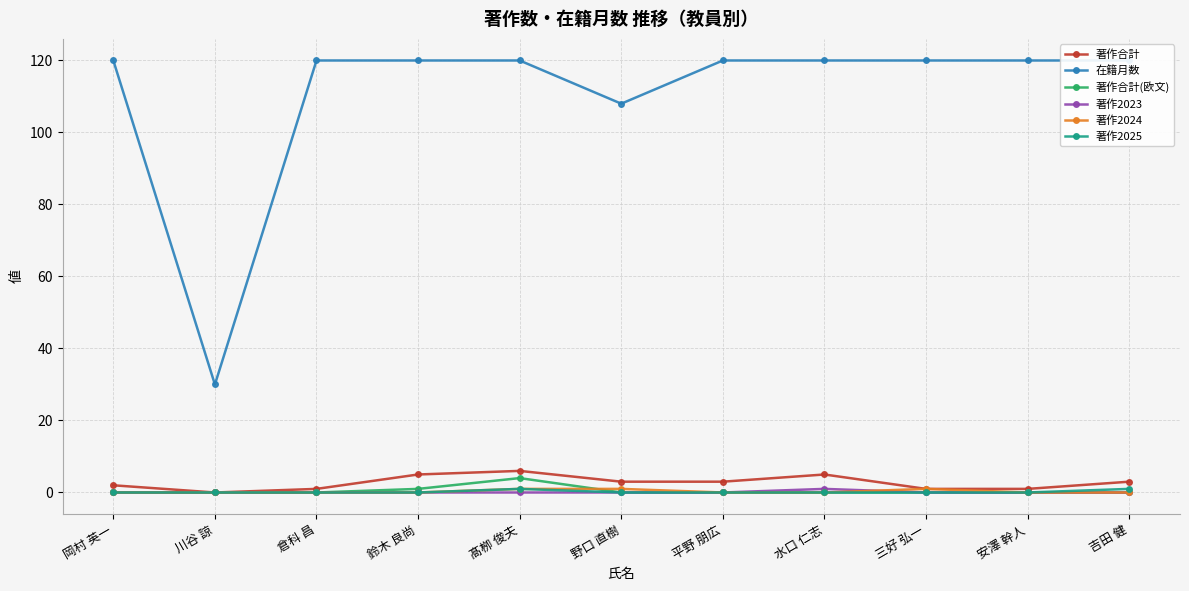

Which series has the largest range (max minus min)?

在籍月数